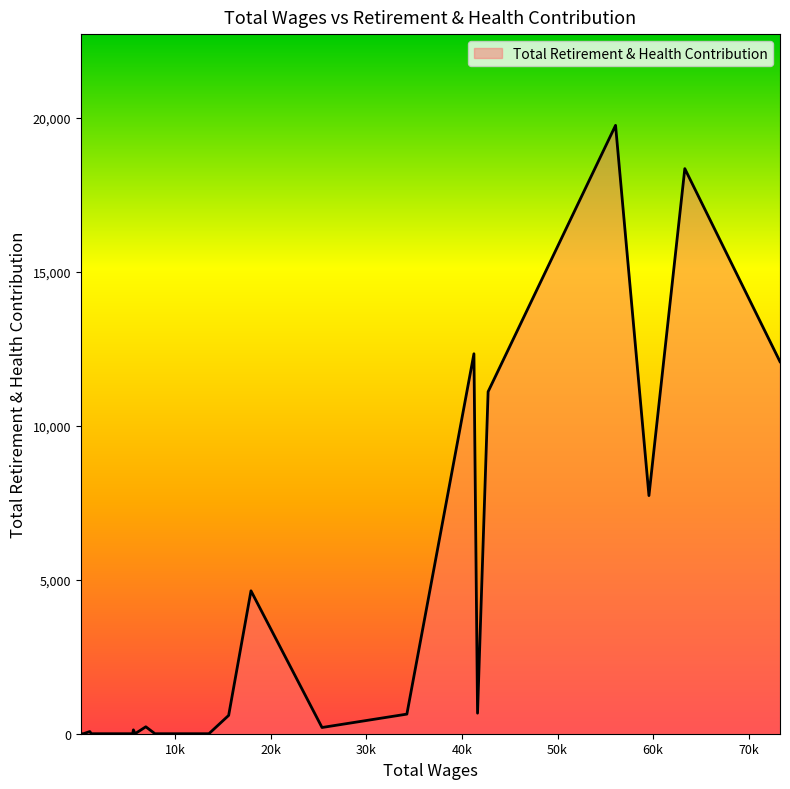

What is the difference between the maximum and minimum values?

19764